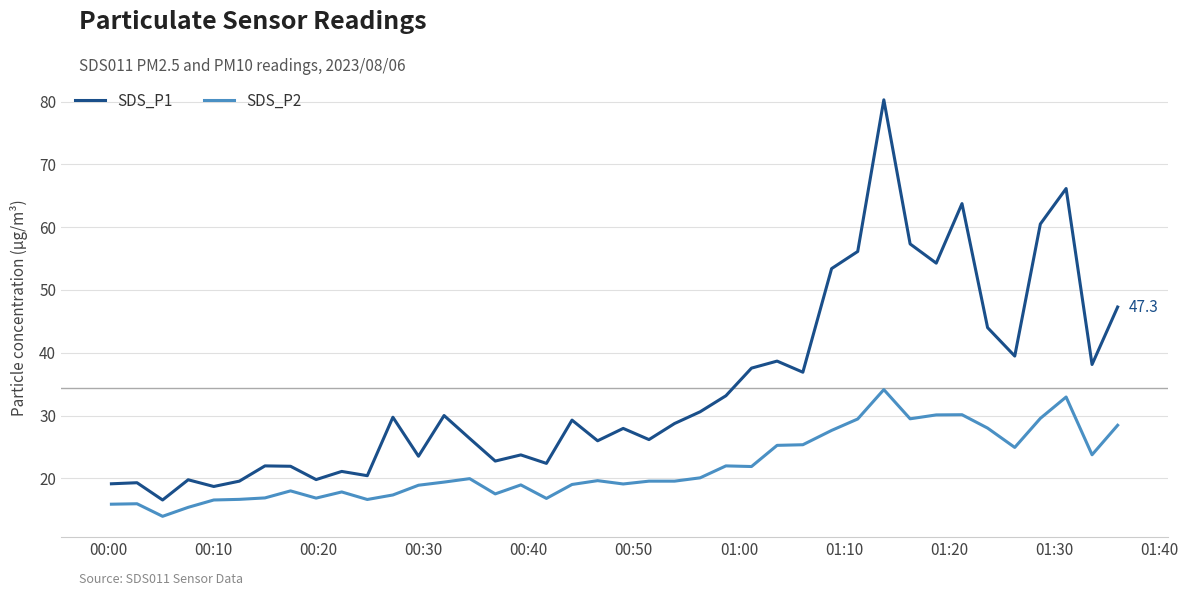

How many categories are shown in the chart?

40